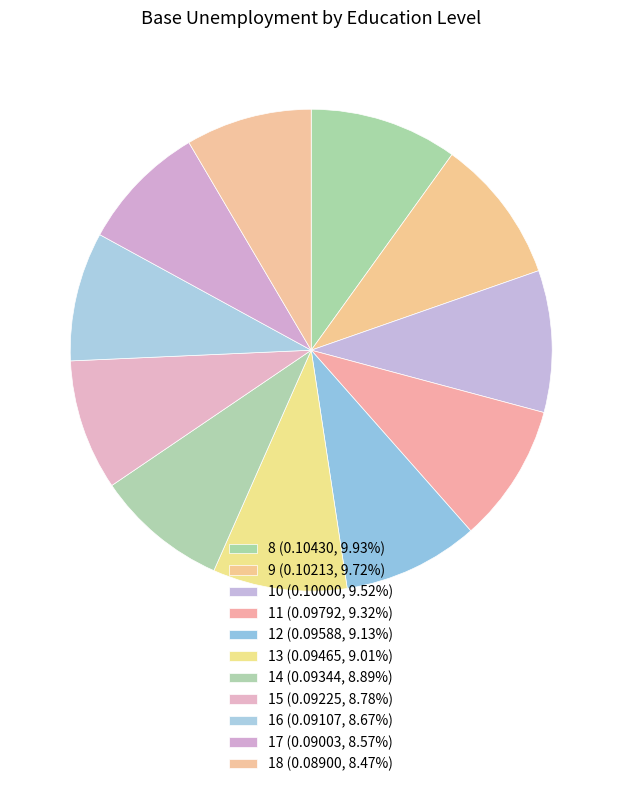

To the nearest percent, what portion does 13 represent?

9%